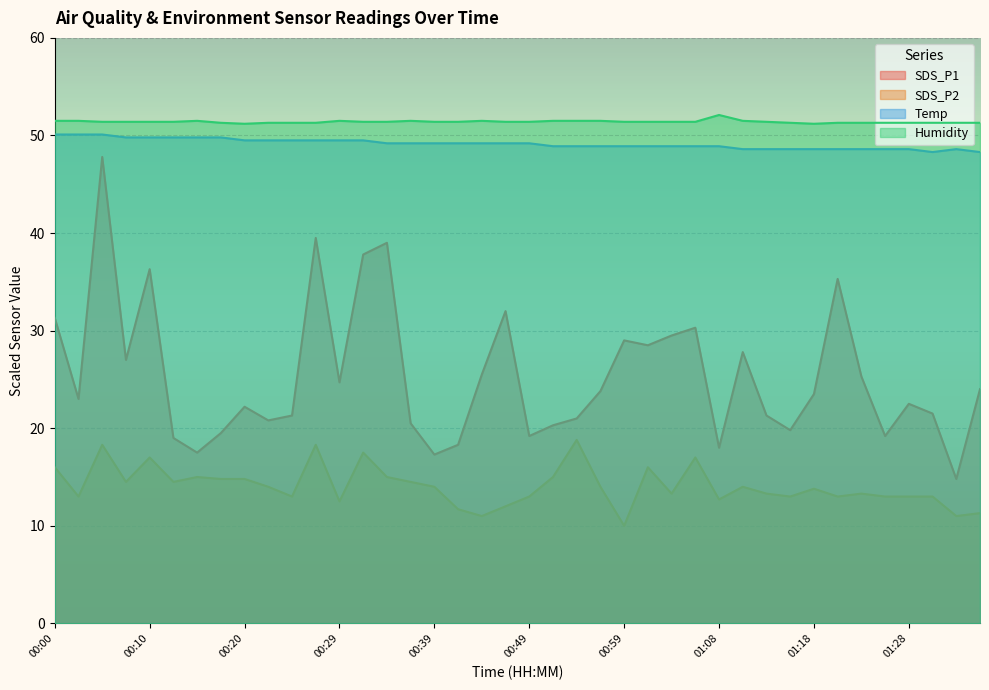

What is the difference between the highest and lowest values at 00:49?

38.4